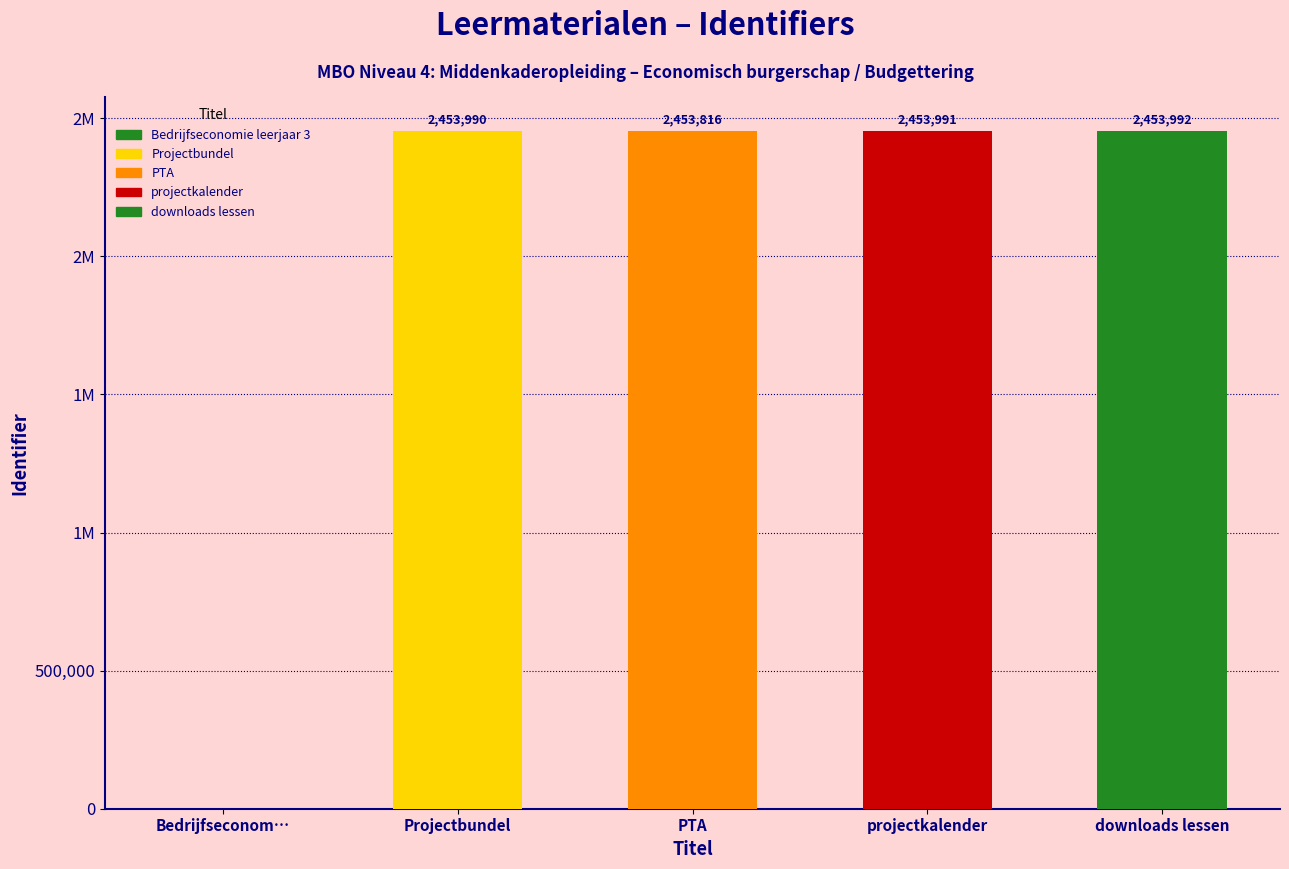

The chart shows a value of 2453990 at Projectbundel. True or false?

True